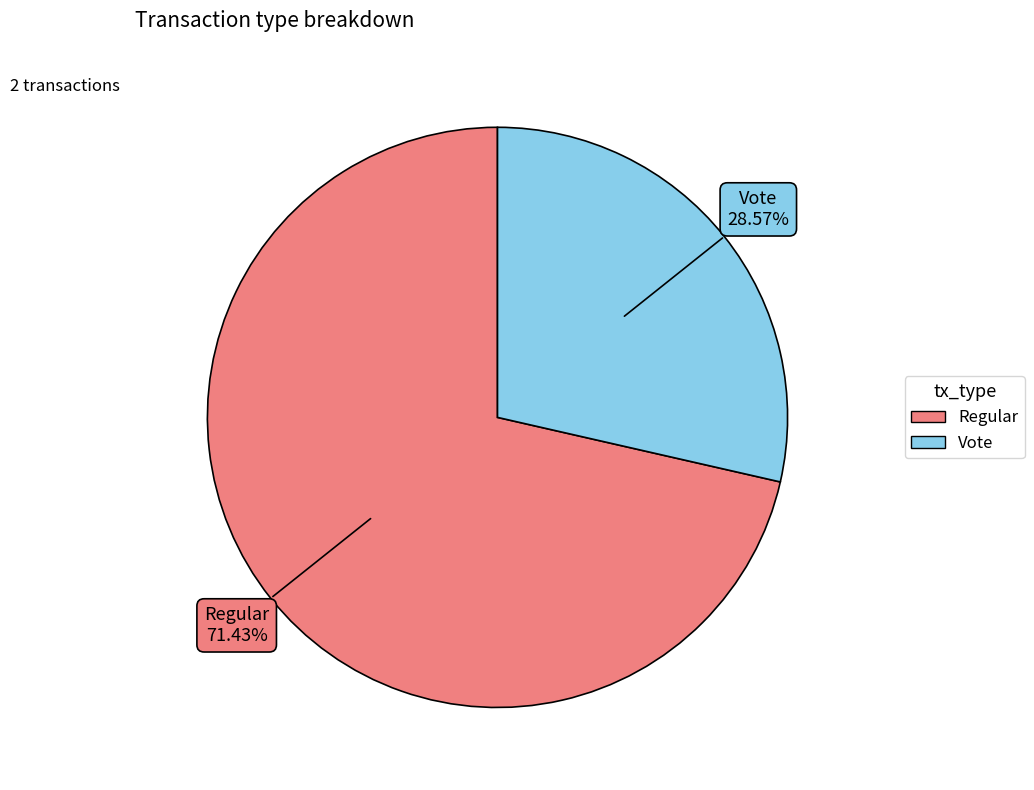

What percentage is the Regular slice, to the nearest percent?

71%